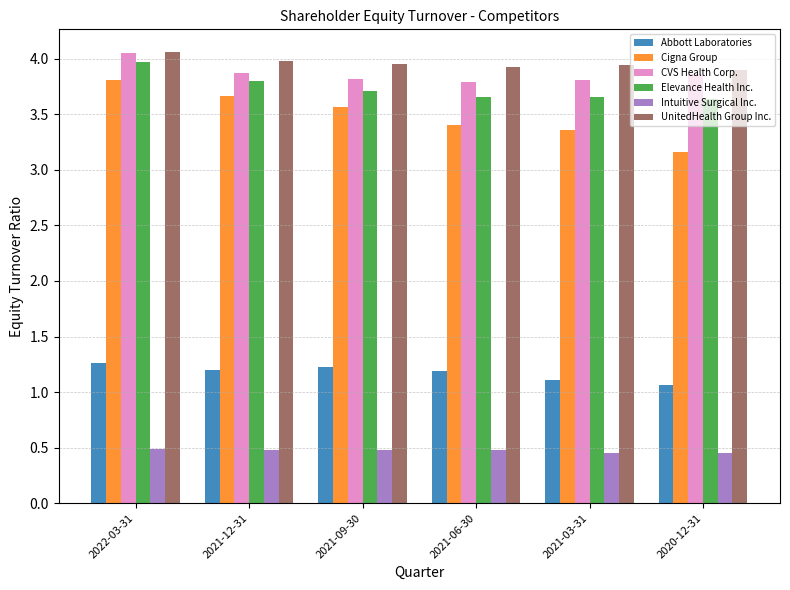

What is the lowest value of the CVS Health Corp. series?

3.8